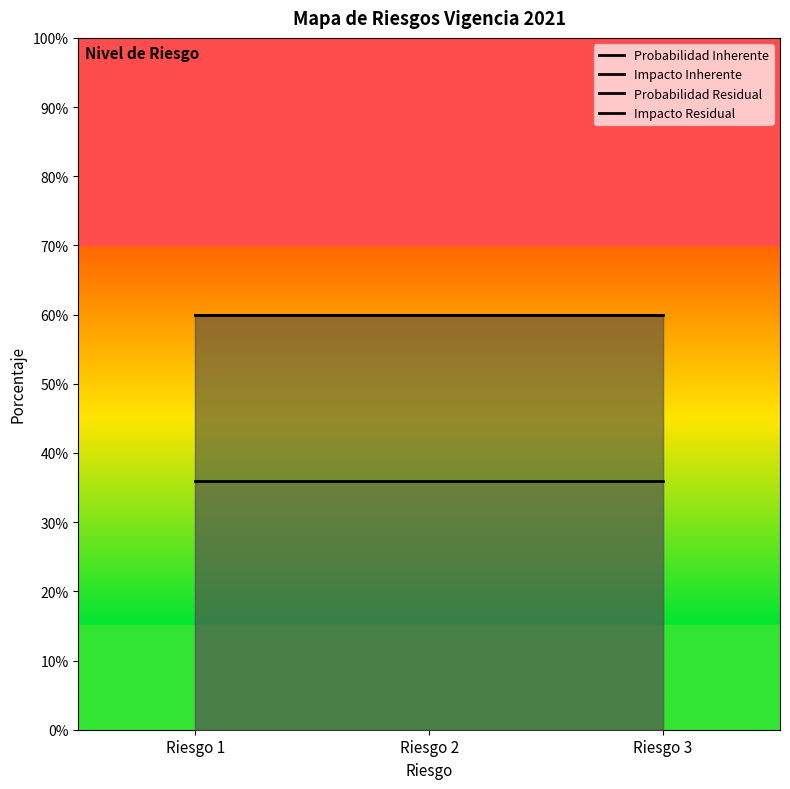

How many lines are shown in the chart?

4